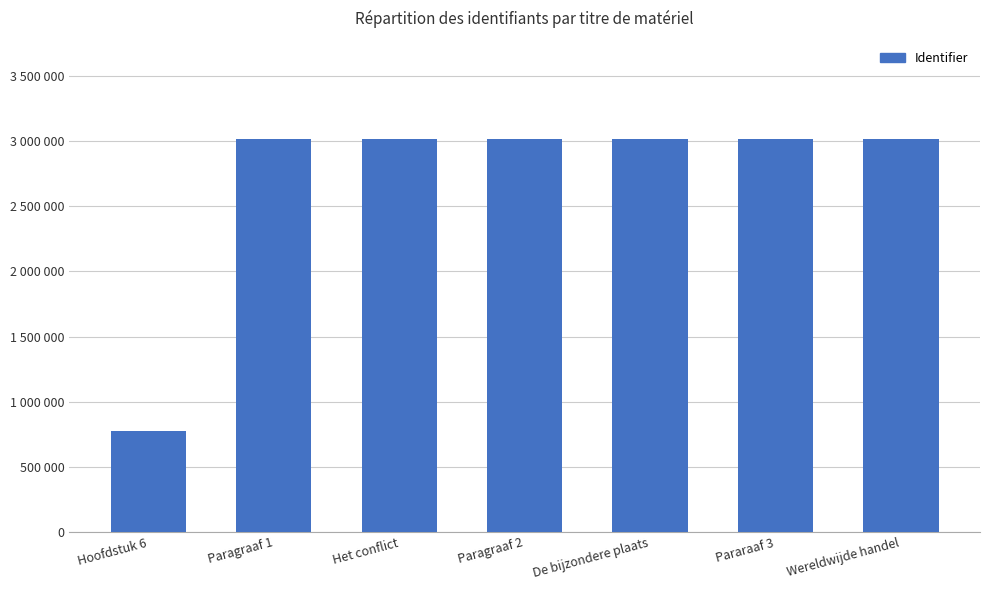

True or false: the data shows 3017619 at Pararaaf 3.

True